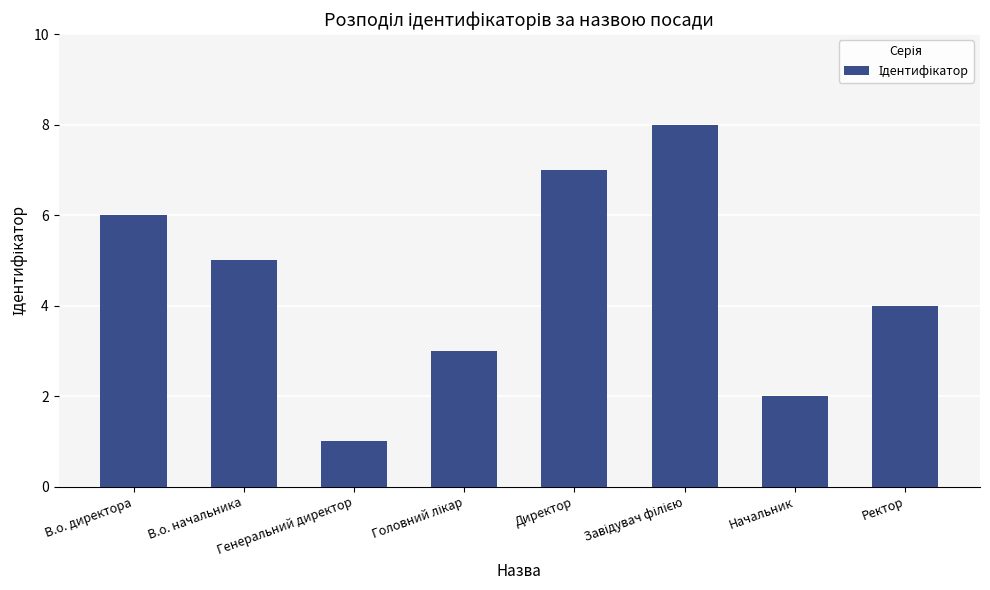

What value does the data have at Ректор?

4